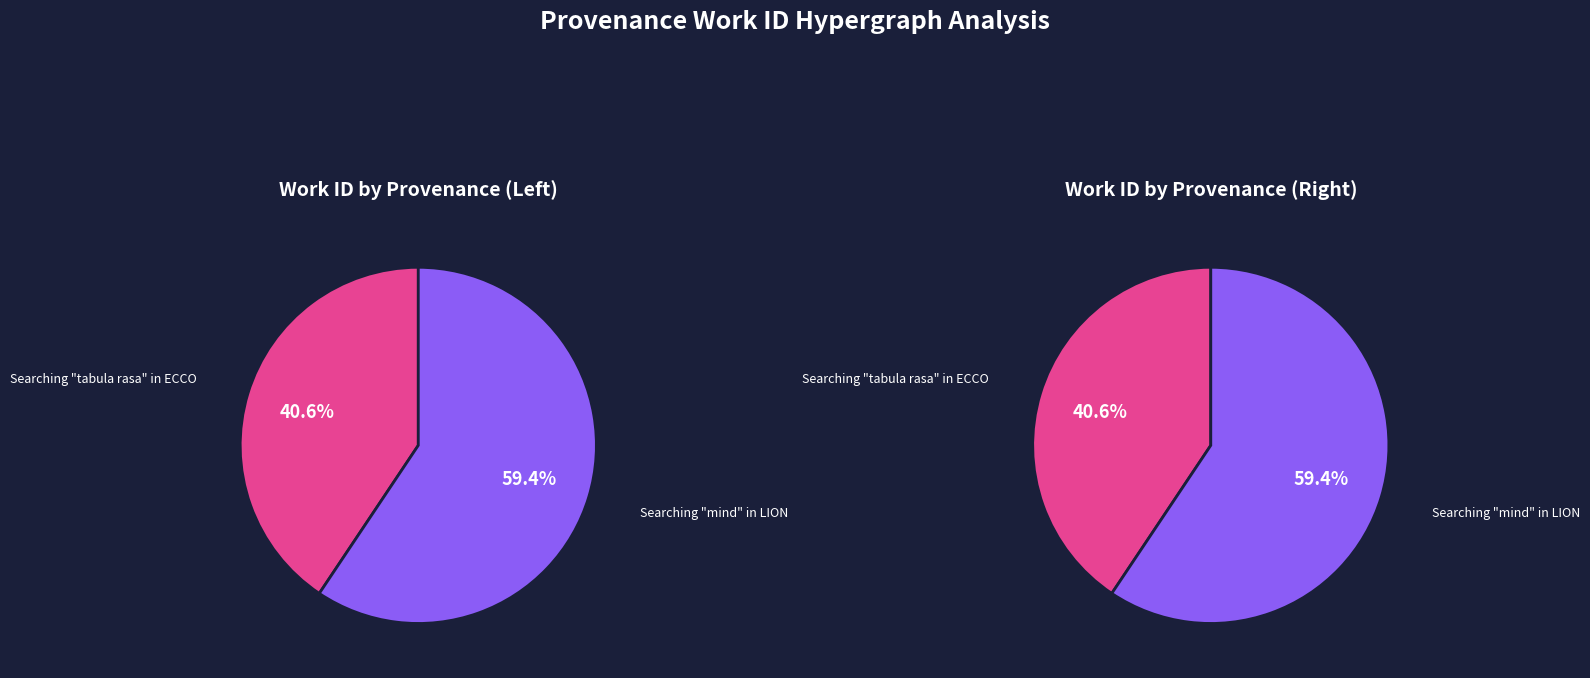

Is it true that Searching "mind" in LION is 59% of the pie?

True